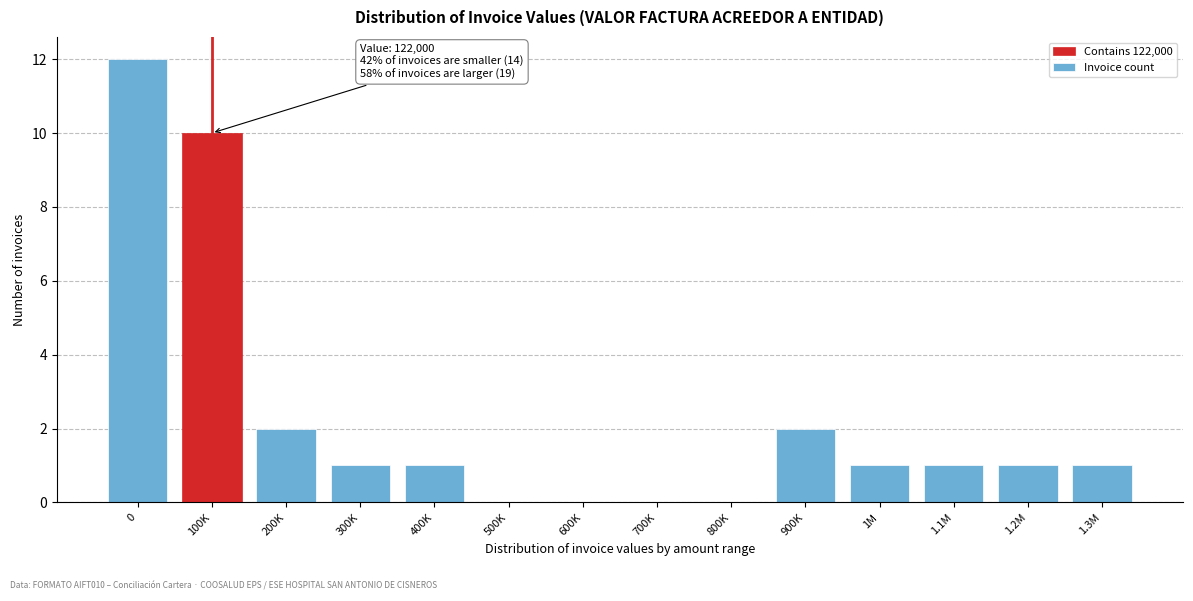

Reading left to right, list all the values displayed in this chart.

0=12	100K=10	200K=2	300K=1	400K=1	500K=0	600K=0	700K=0	800K=0	900K=2	1M=1	1.1M=1	1.2M=1	1.3M=1